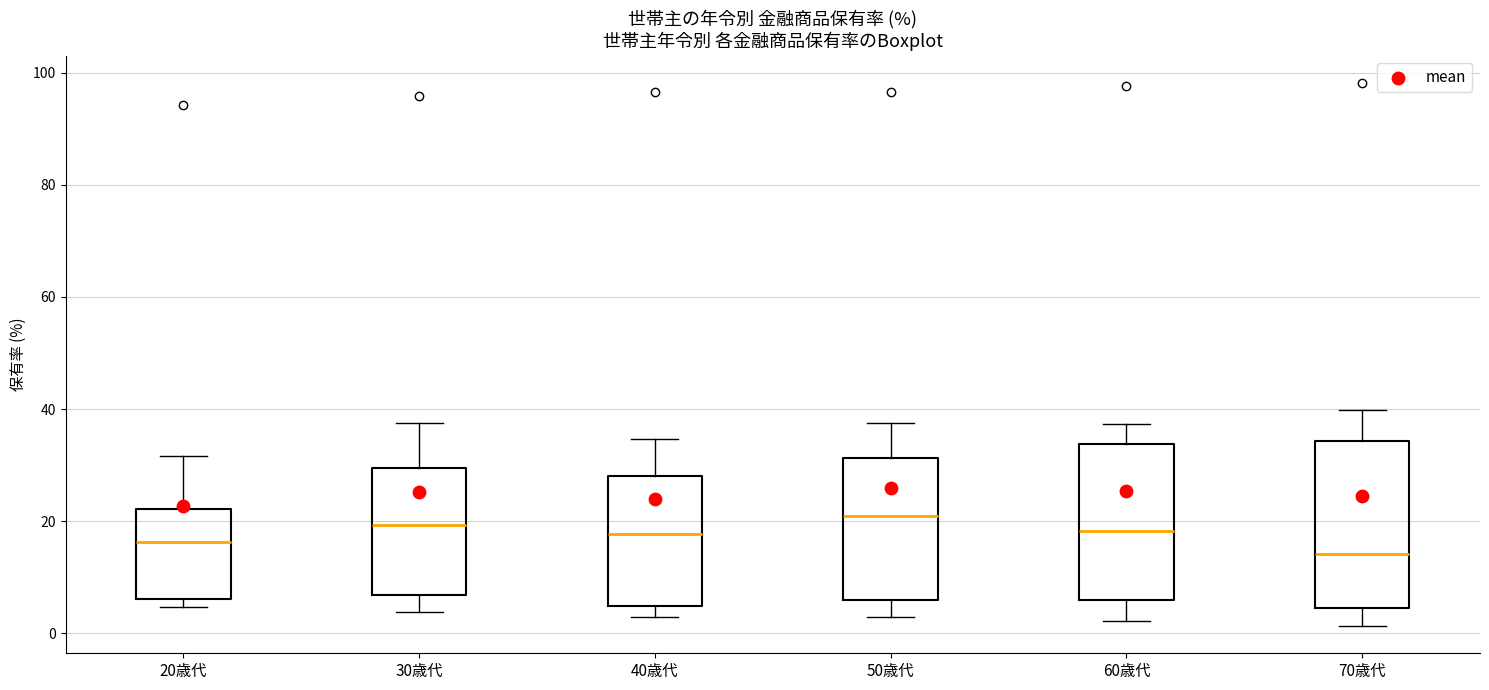

Comparing the boxes themselves (not the whiskers), which one is the tallest?

70歳代